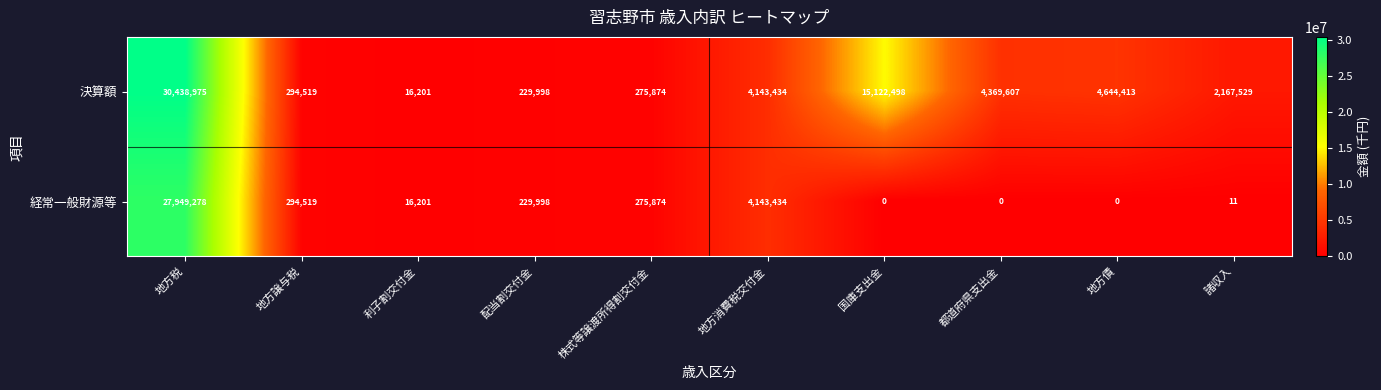

Which label corresponds to the largest value in the chart?

地方税